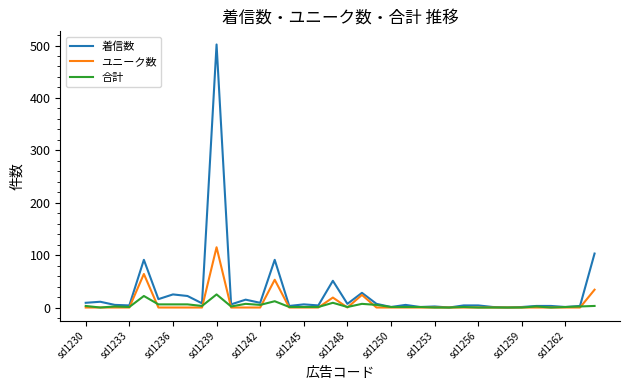

Which series has the largest total across all categories?

着信数